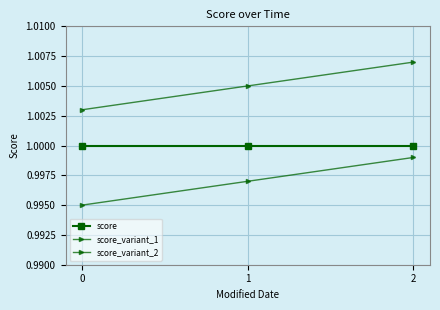

Which series has the largest total across all categories?

score_variant_2